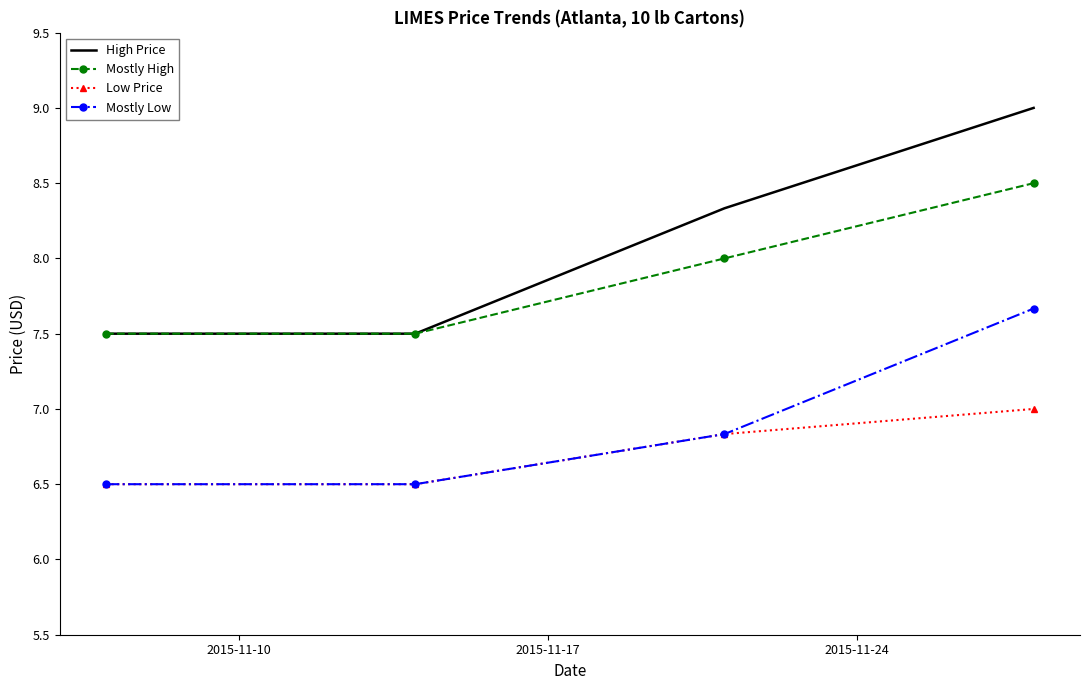

What is the smallest value displayed?

6.5